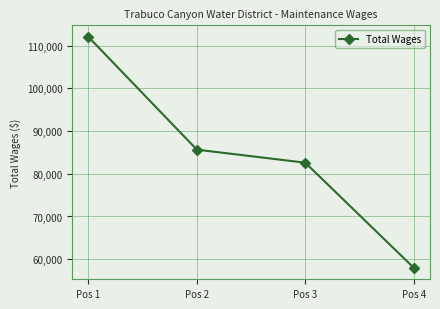

What is the average value?

84573